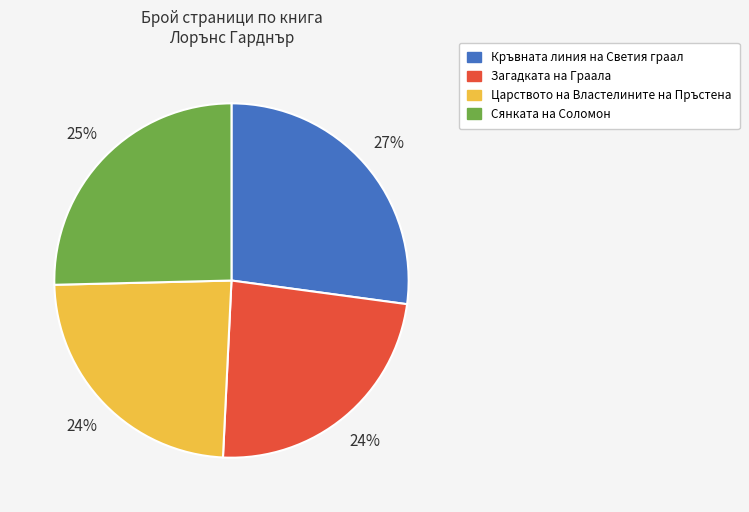

Is there a majority slice in this chart?

No